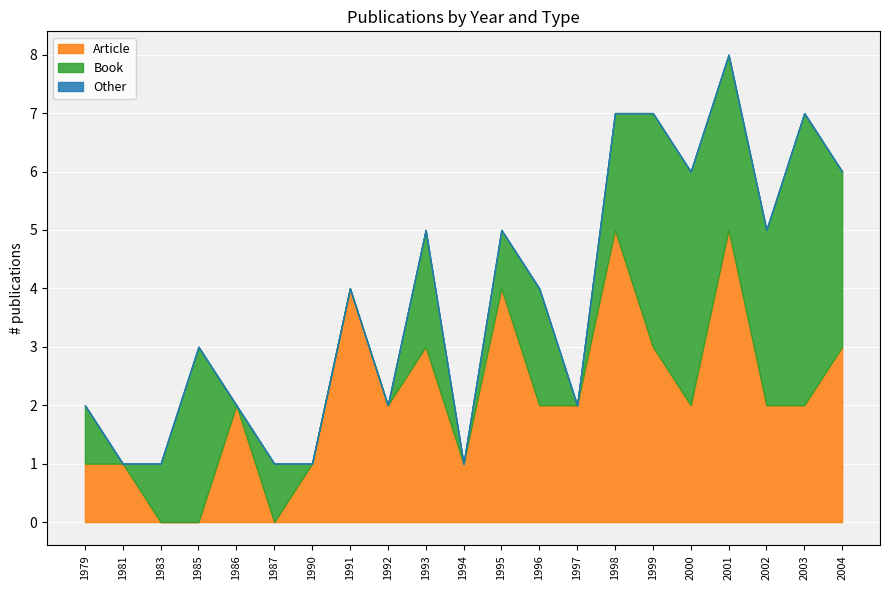

At which category is the sum across all series the highest?

2001